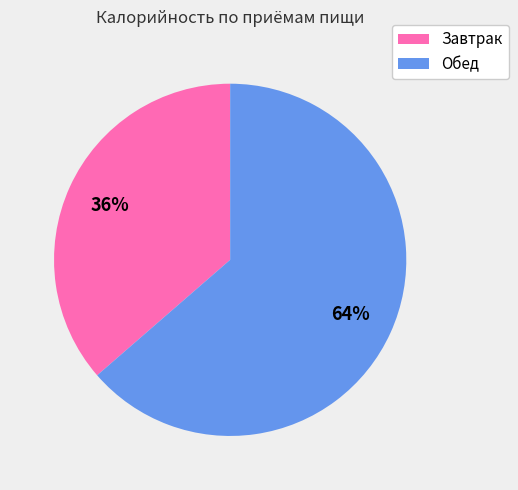

Rank the categories by value from highest to lowest.

Обед, Завтрак